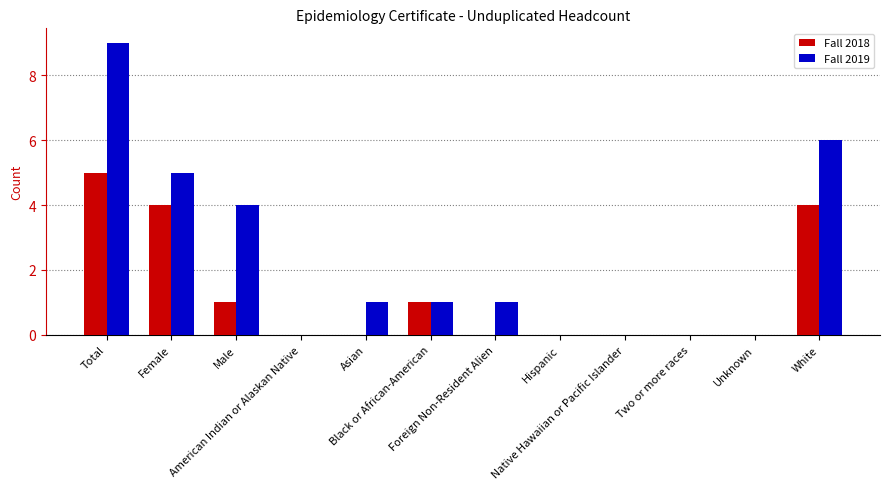

The Fall 2018 series shows 0 at Unknown. True or false?

True